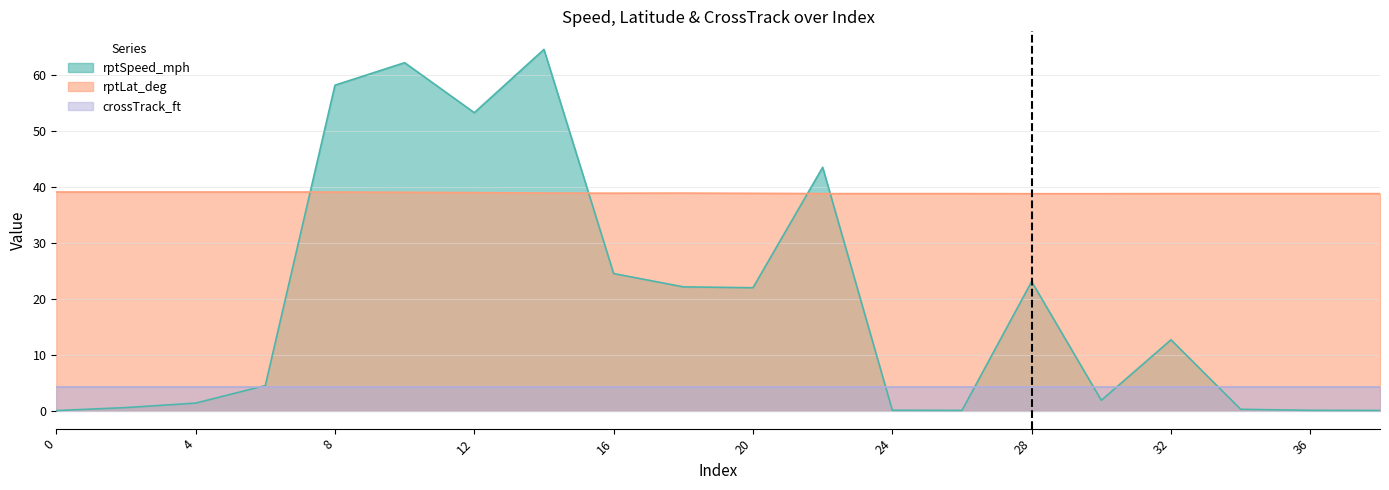

How many interior local valleys does the rptLat_deg series have?

4